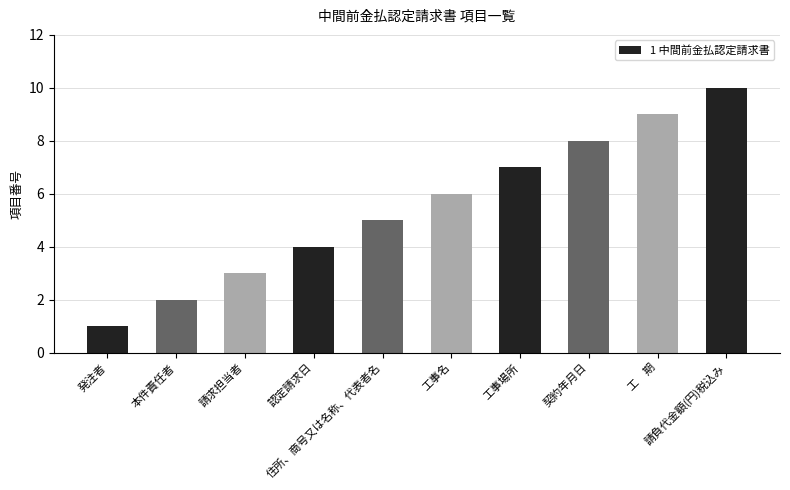

At which category does the chart reach its peak across all series?

請負代金額(円)税込み